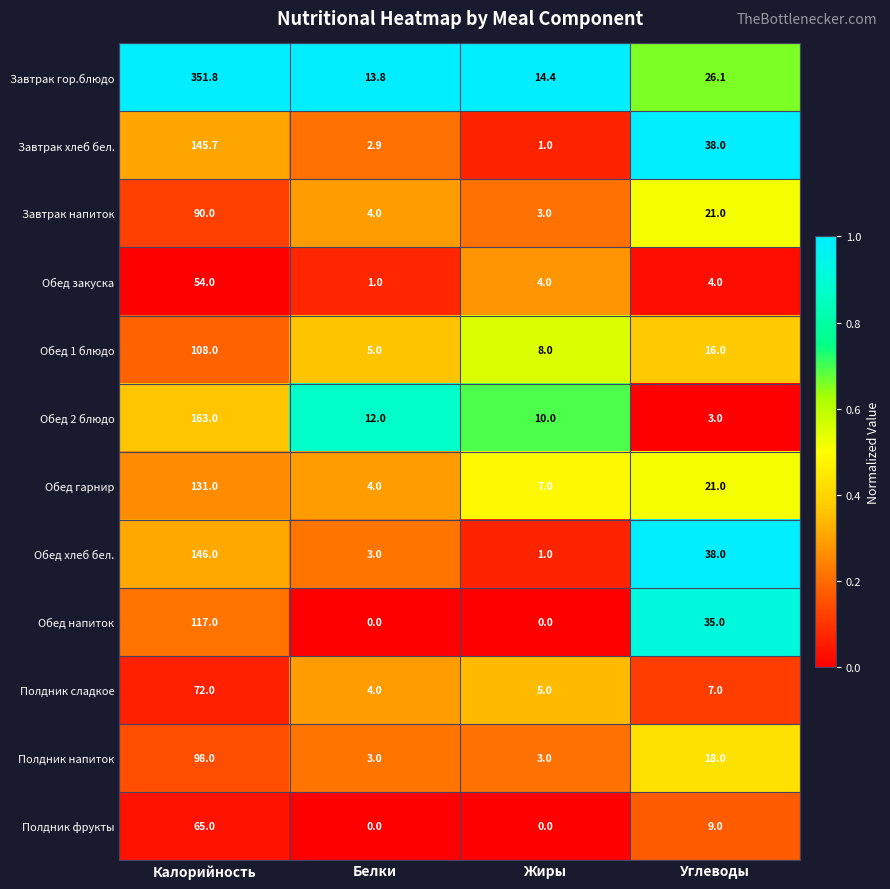

At how many categories does at least one series exceed 4?

4